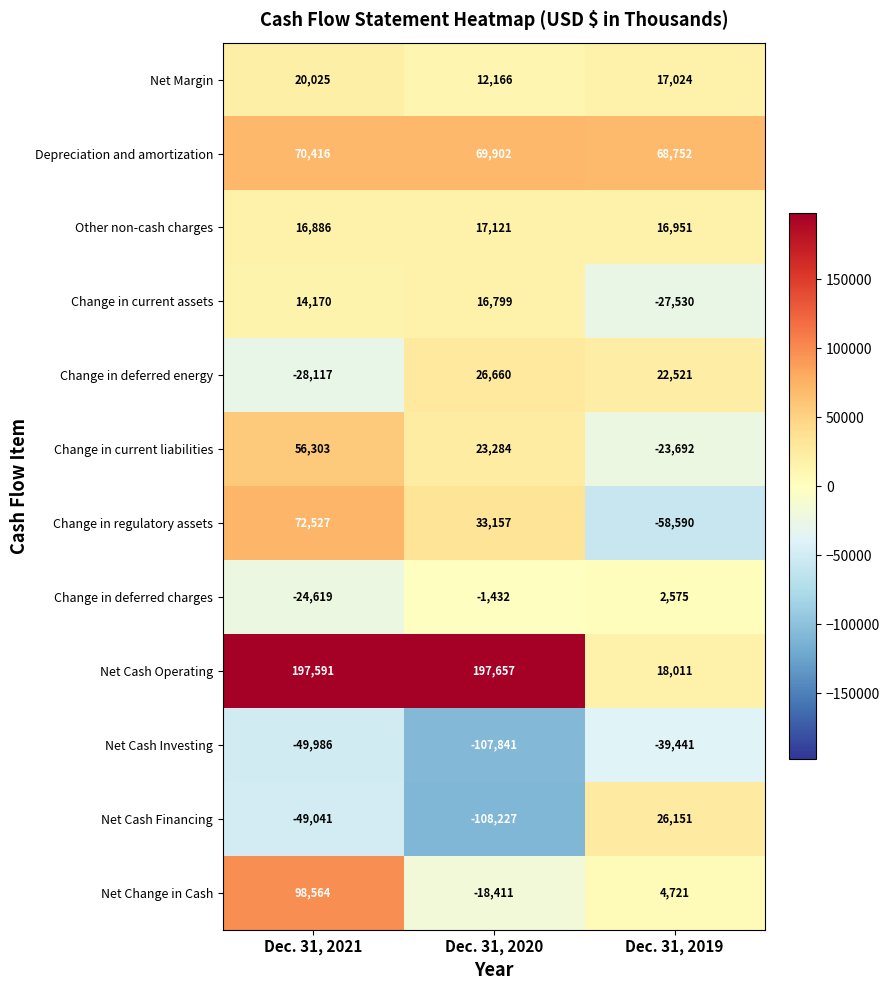

Count the number of categories in the chart.

3